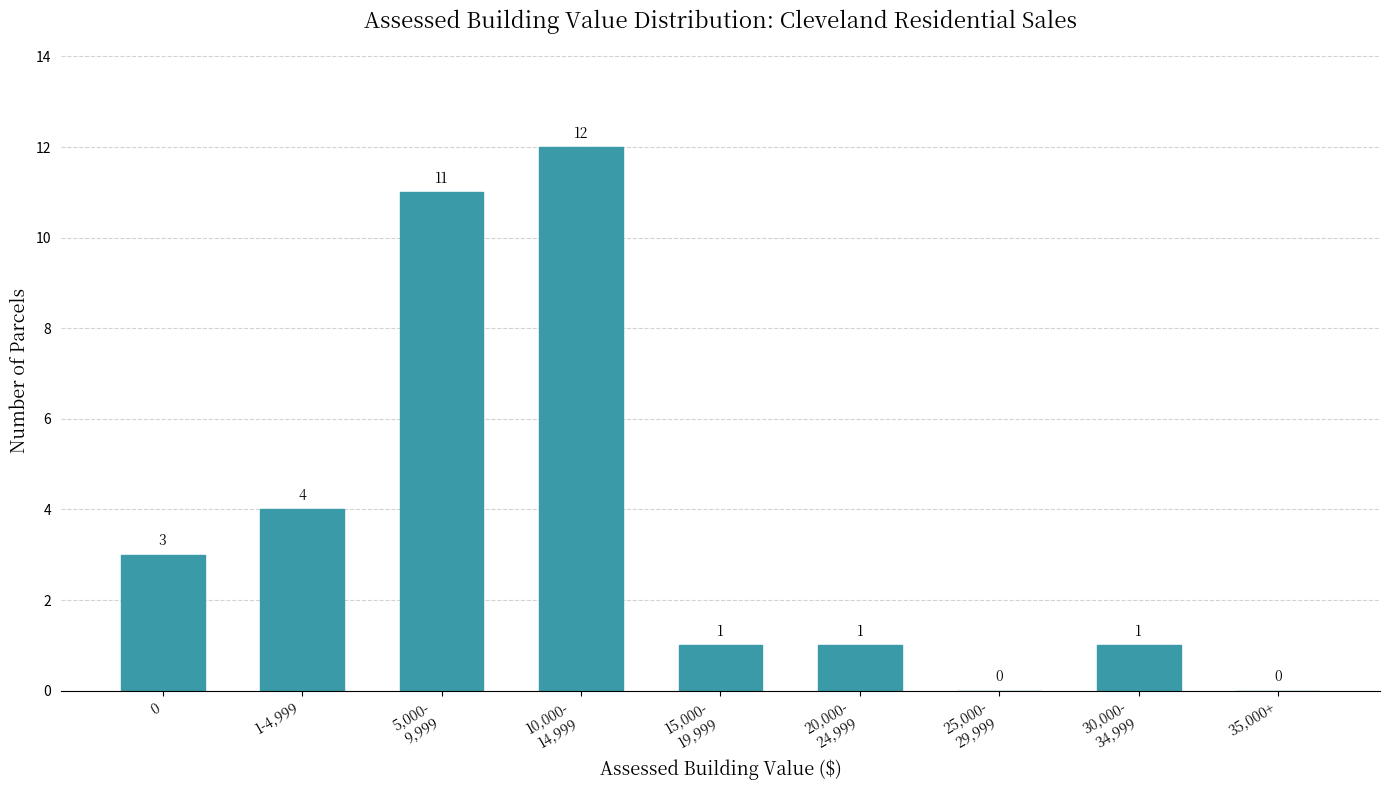

What is the sum of all values?

33